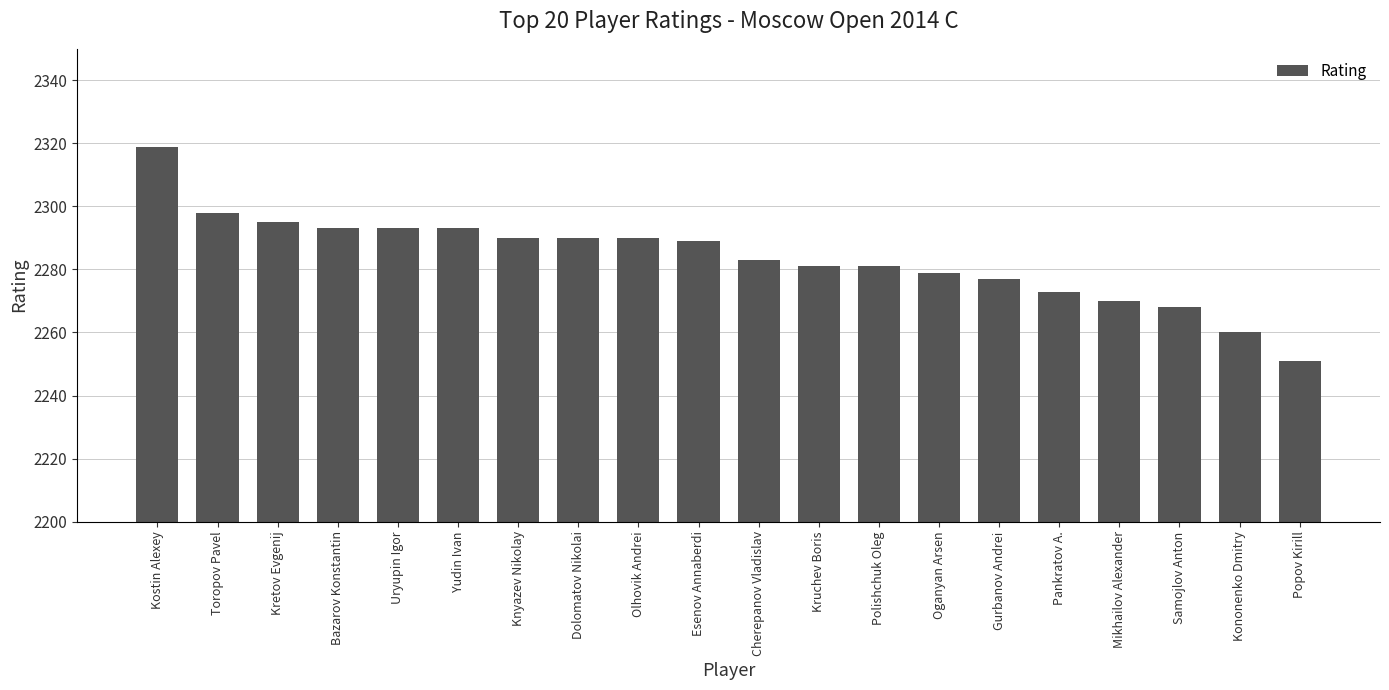

What is the ratio of the value at Kostin Alexey to the value at Esenov Annaberdi?

1.0